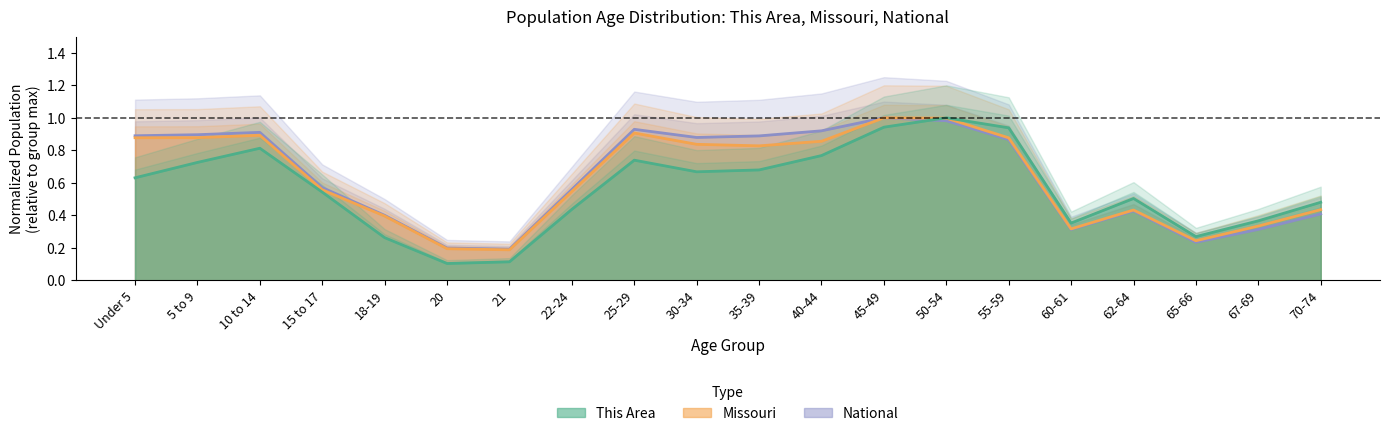

What is the value of the Missouri point at the 9th from the left?

0.9